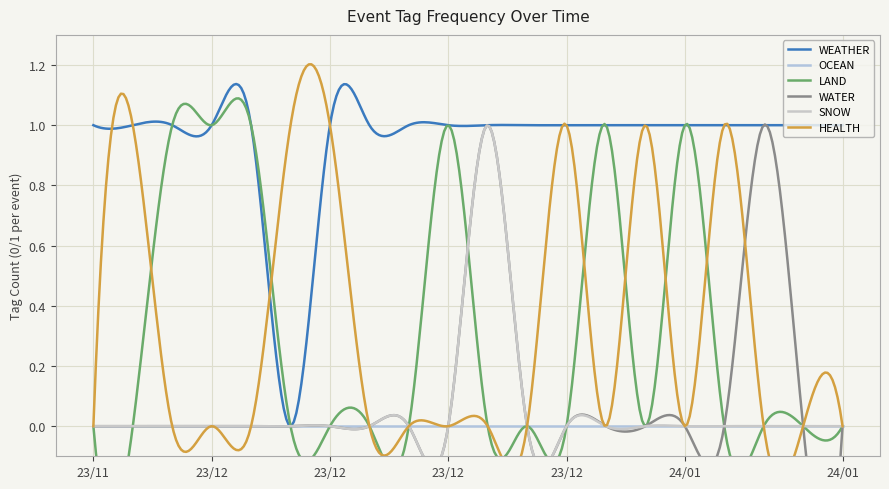

Between 2023-11-28 and 2023-12-18, which is larger?

2023-11-28